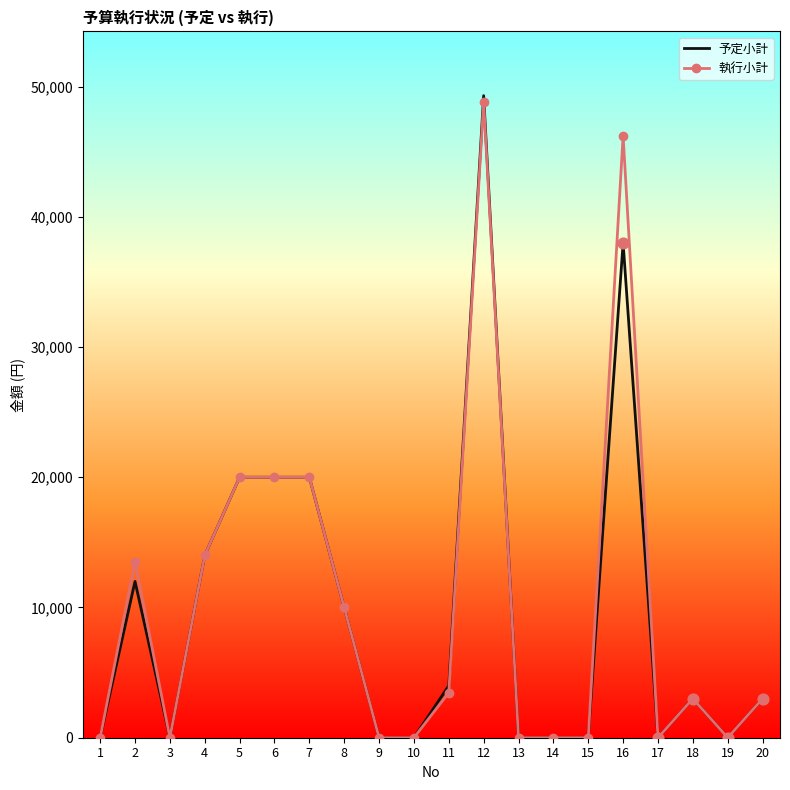

What are all the series names shown in the legend?

予定小計, 執行小計